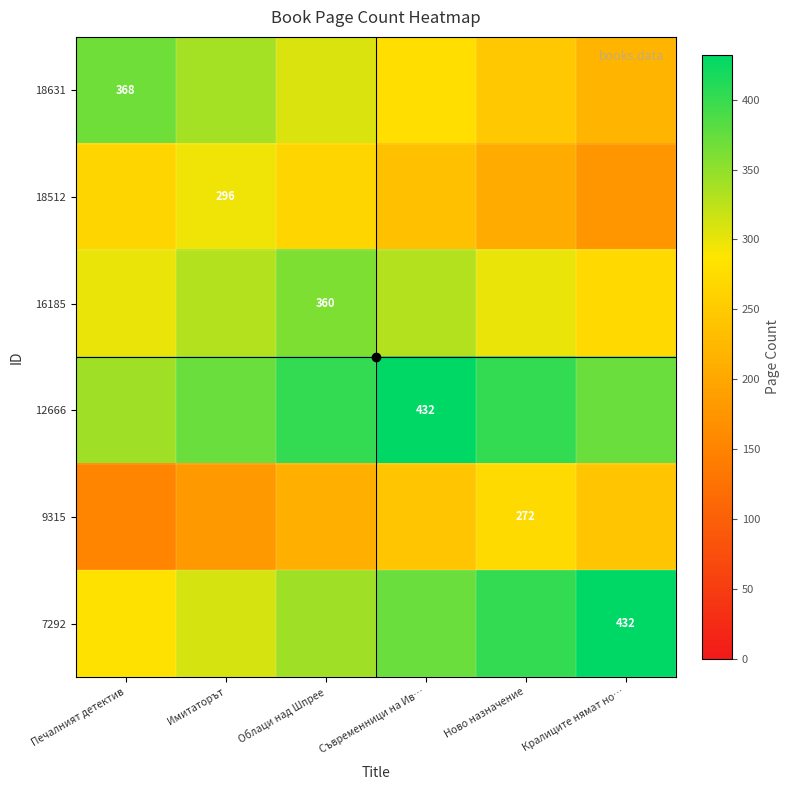

The value of 12666 at Съвременници на Ив… is 432. True or false?

True